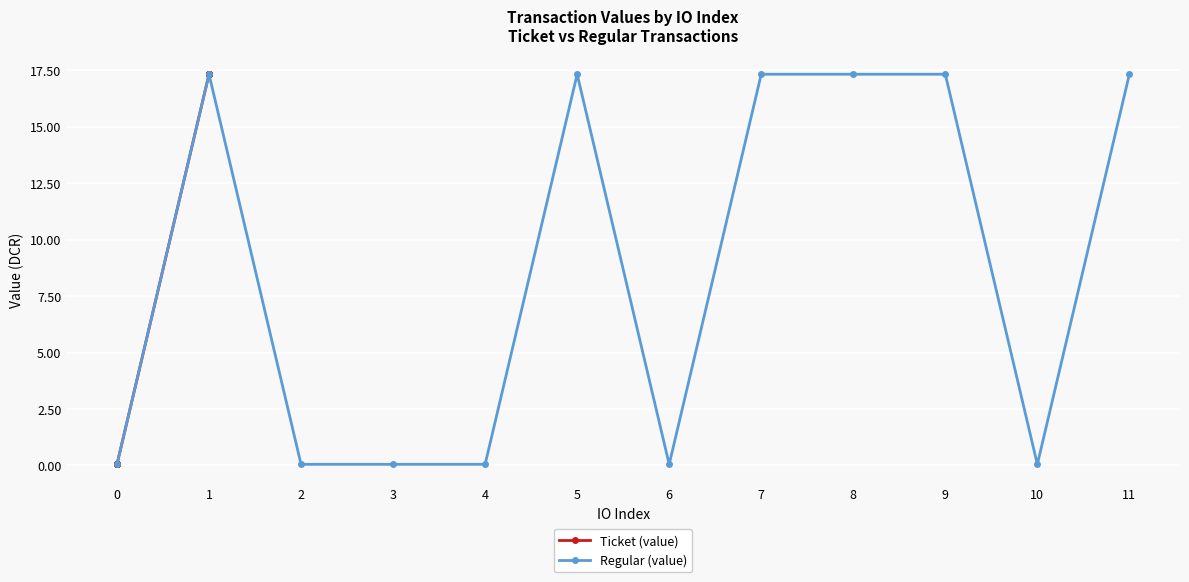

Is it true that Regular (value) equals 28.3 at 1?

False